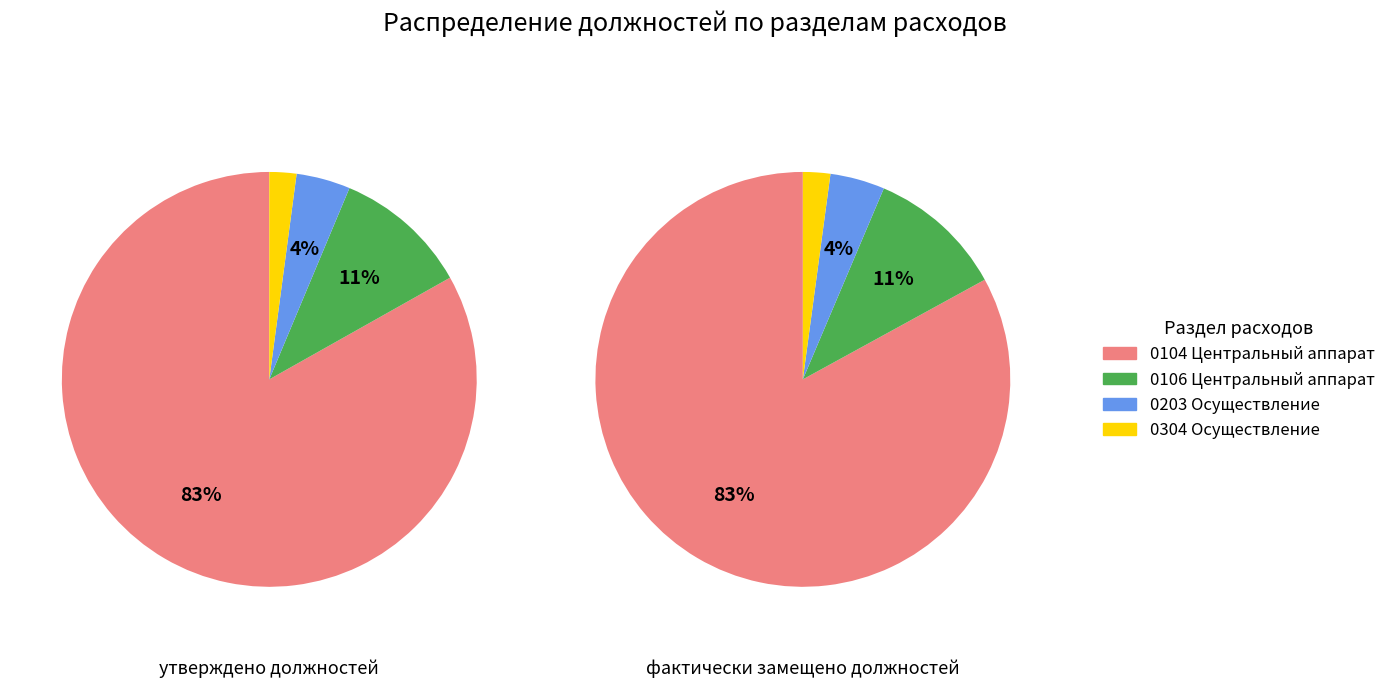

Is it true that 0304 Осуществление is 1% of the pie?

False